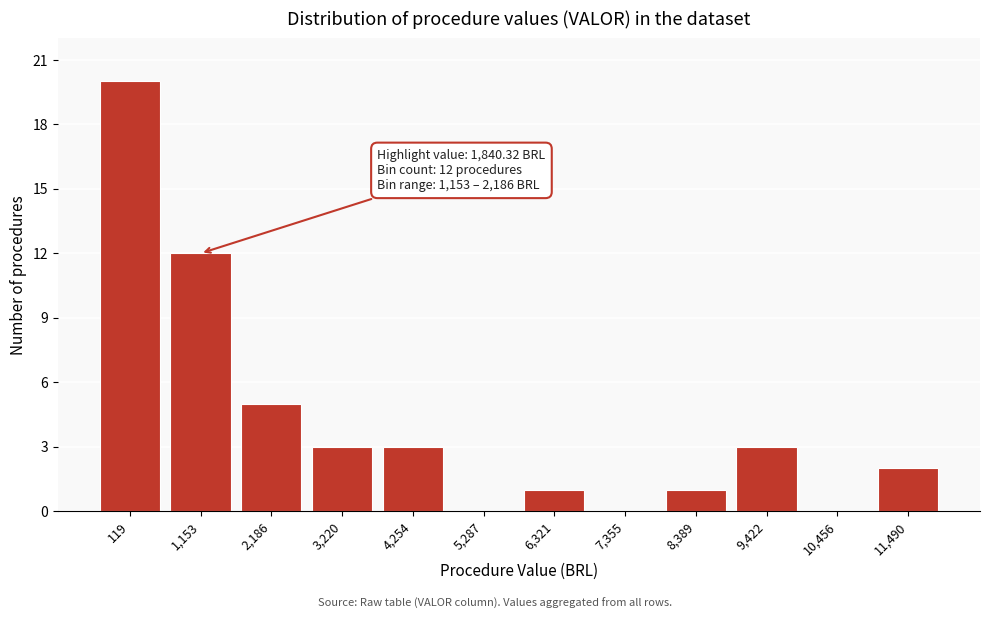

Reading right to left, extract all data points from this chart.

11,490=2	10,456=0	9,422=3	8,389=1	7,355=0	6,321=1	5,287=0	4,254=3	3,220=3	2,186=5	1,153=12	119=20